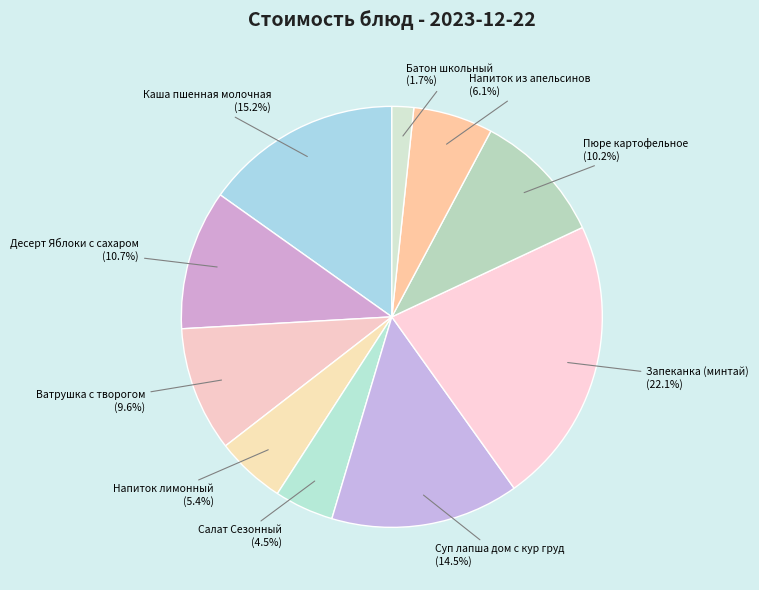

Which category has the smallest portion of the pie?

Батон школьный